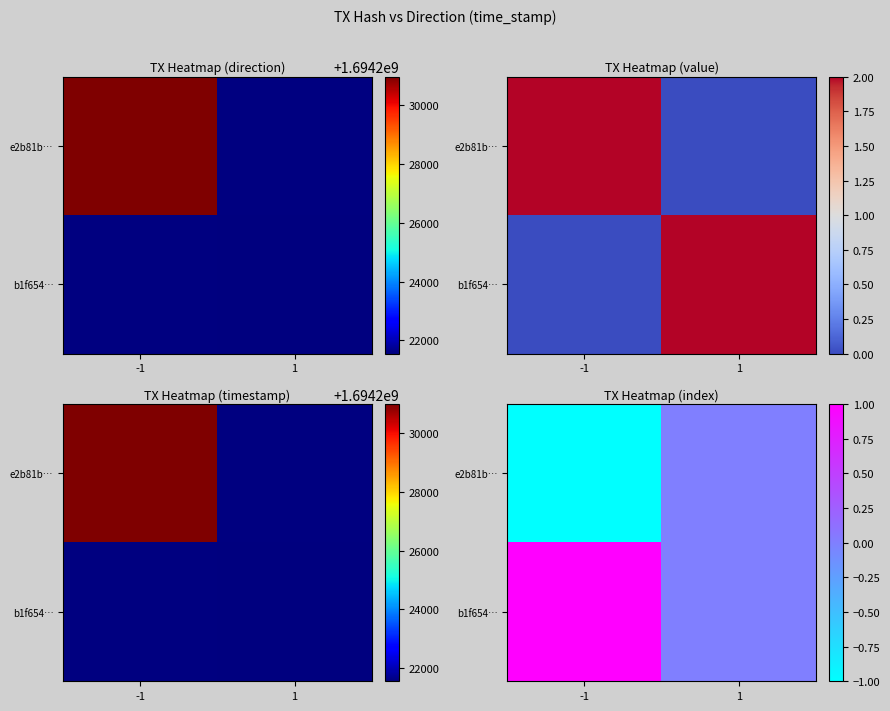

The value of b1f654… at 1 is -1. True or false?

False